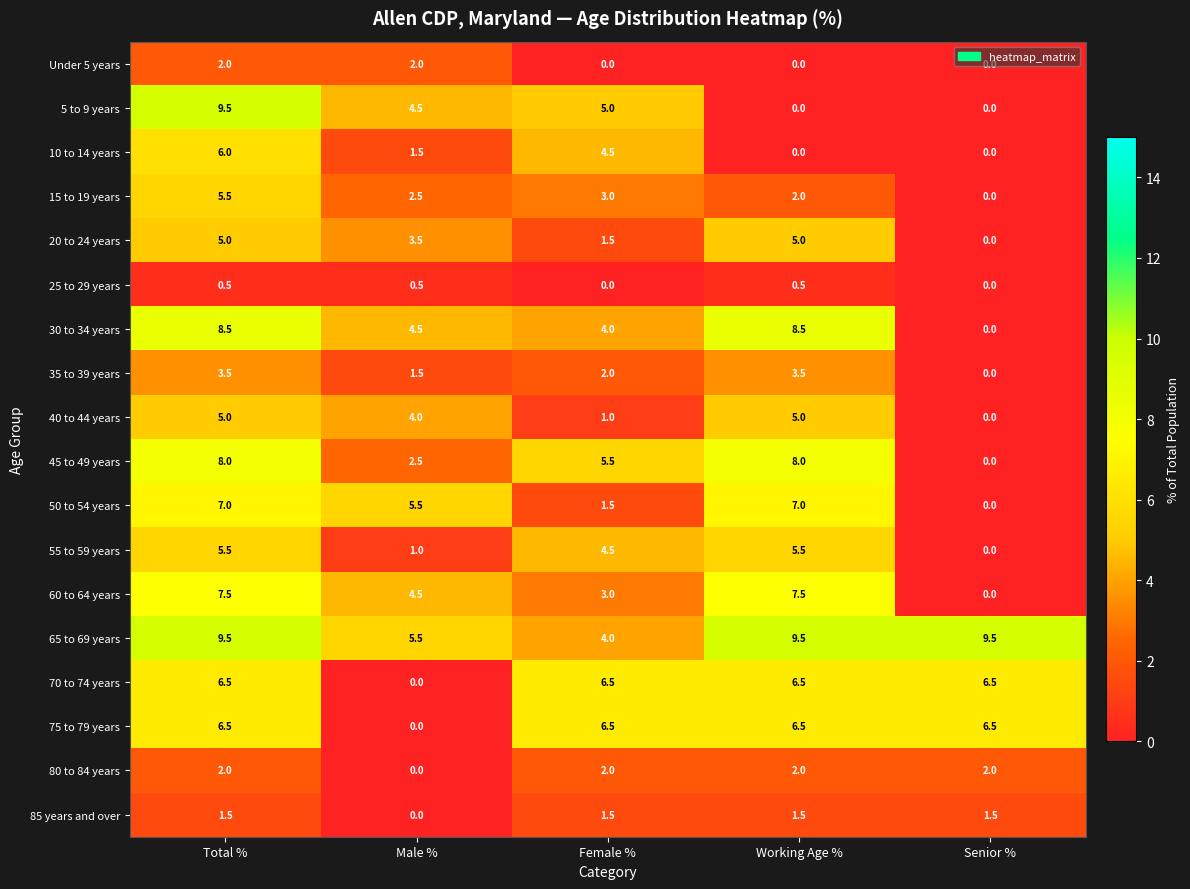

What is the difference between the maximum and minimum values in the 5 to 9 years series?

9.5